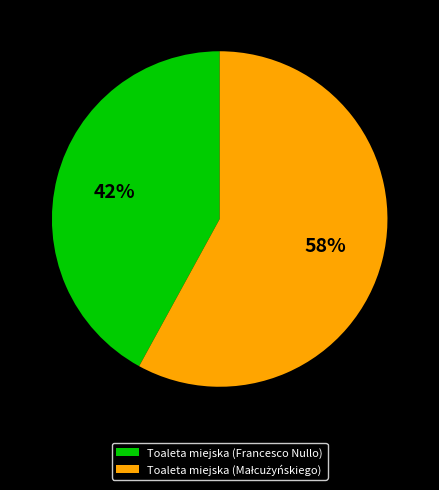

Does any single category account for the majority?

Yes